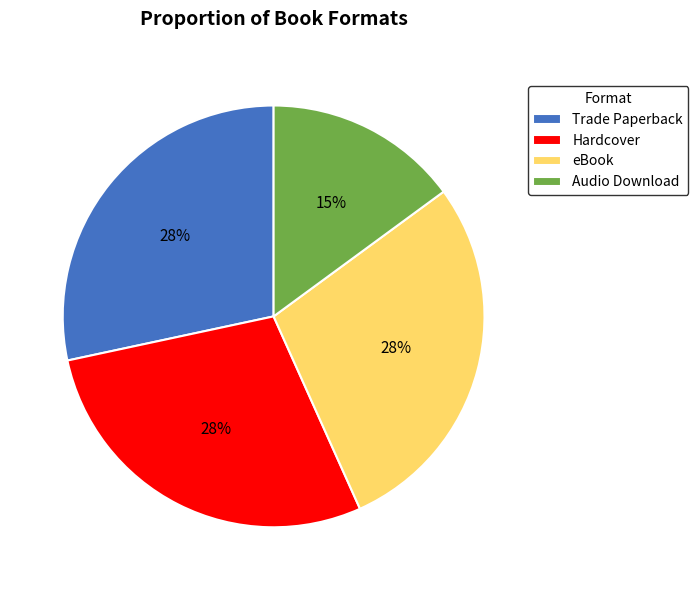

To the nearest percent, what is the difference between the eBook and Audio Download slice percentages?

13%